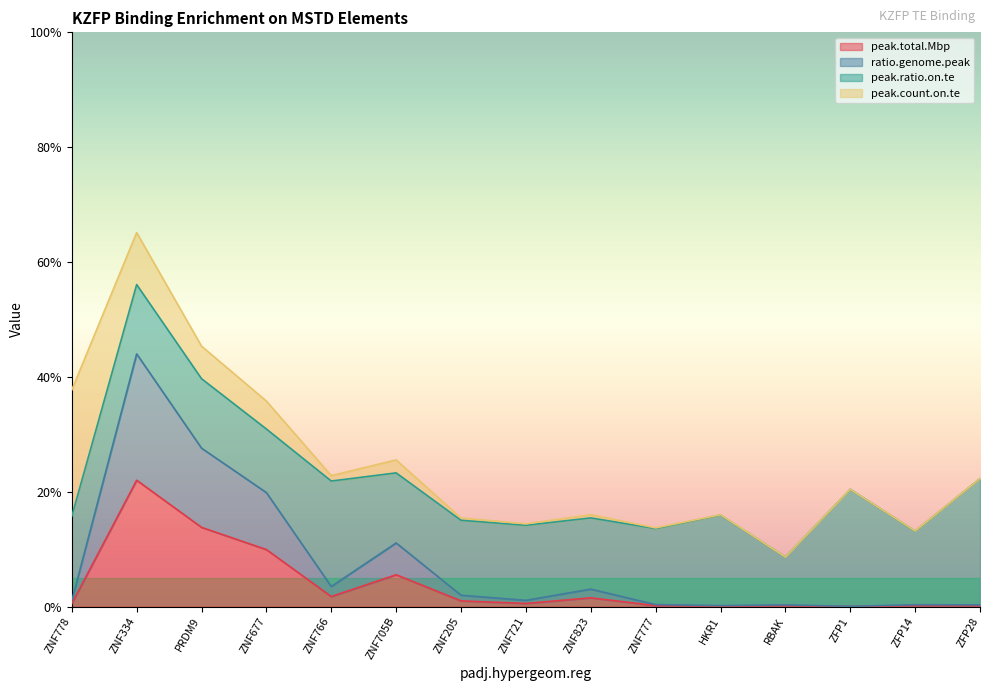

Which category has the lowest value in the peak.total.Mbp series?

ZFP1